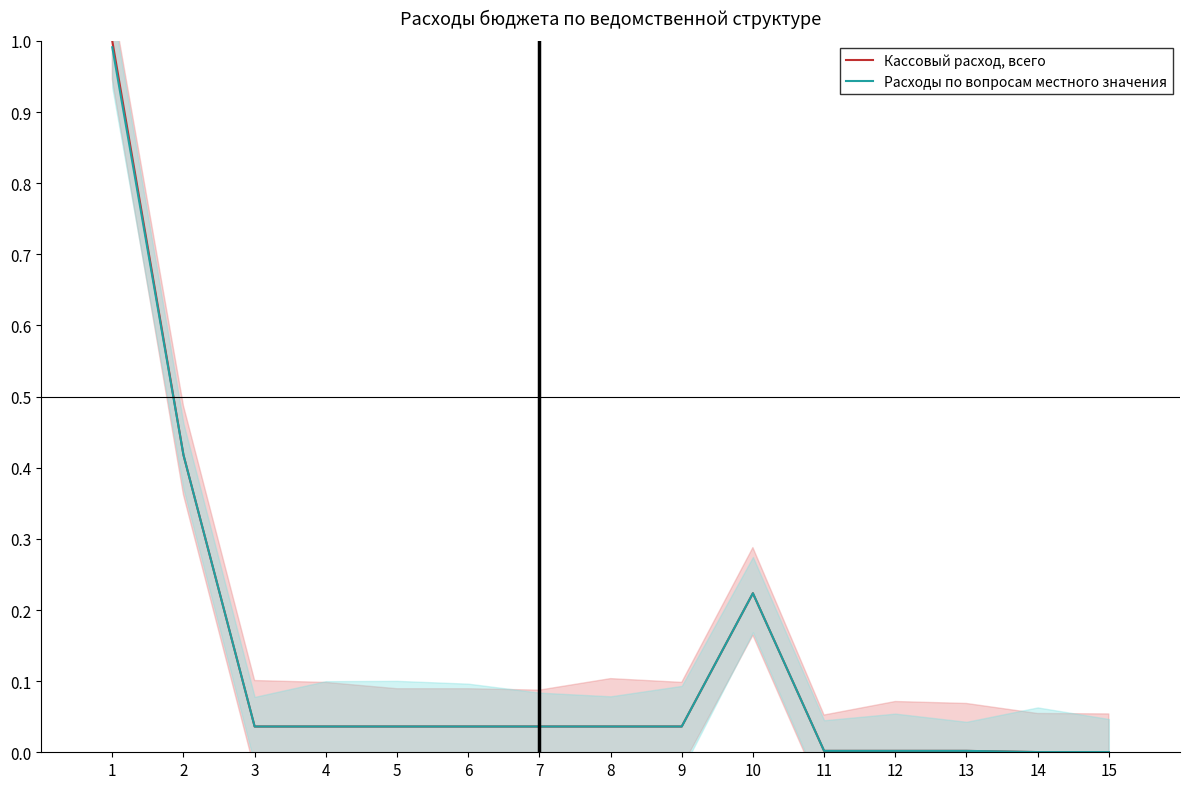

List the series in order of their overall mean, highest first.

Кассовый расход, всего, Расходы по вопросам местного значения